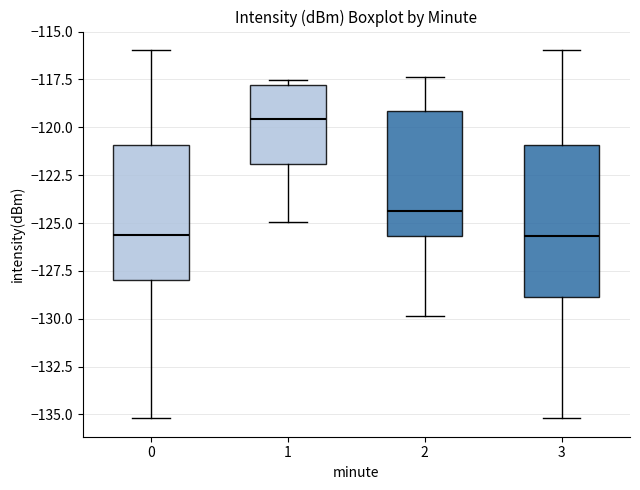

Reading left to right, transcribe this box plot: for each box, give where its median line is, the range the box spans, and where its two whiskers end, as read against the y-axis. The values are not printed on the chart, so give them approximately, as read against the axis.

0: median -125.5, box -128.0 to -121.0, whiskers -135.0 to -116.0
1: median -119.5, box -122.0 to -118.0, whiskers -125.0 to -117.5
2: median -124.5, box -125.5 to -119.0, whiskers -130.0 to -117.5
3: median -125.5, box -129.0 to -121.0, whiskers -135.0 to -116.0